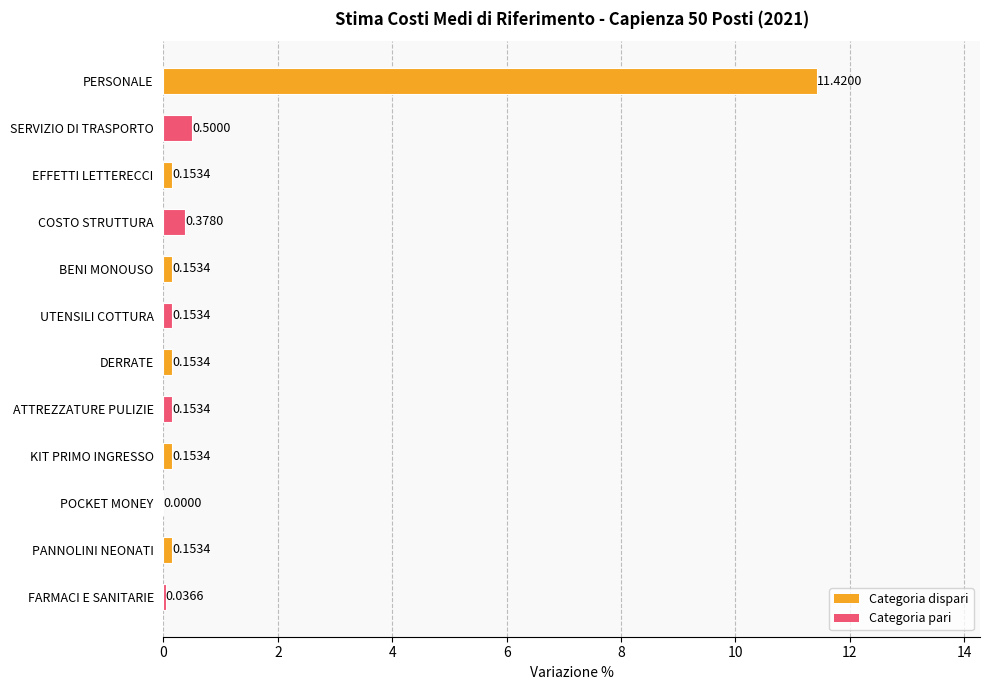

What is the sum of all values?

13.4